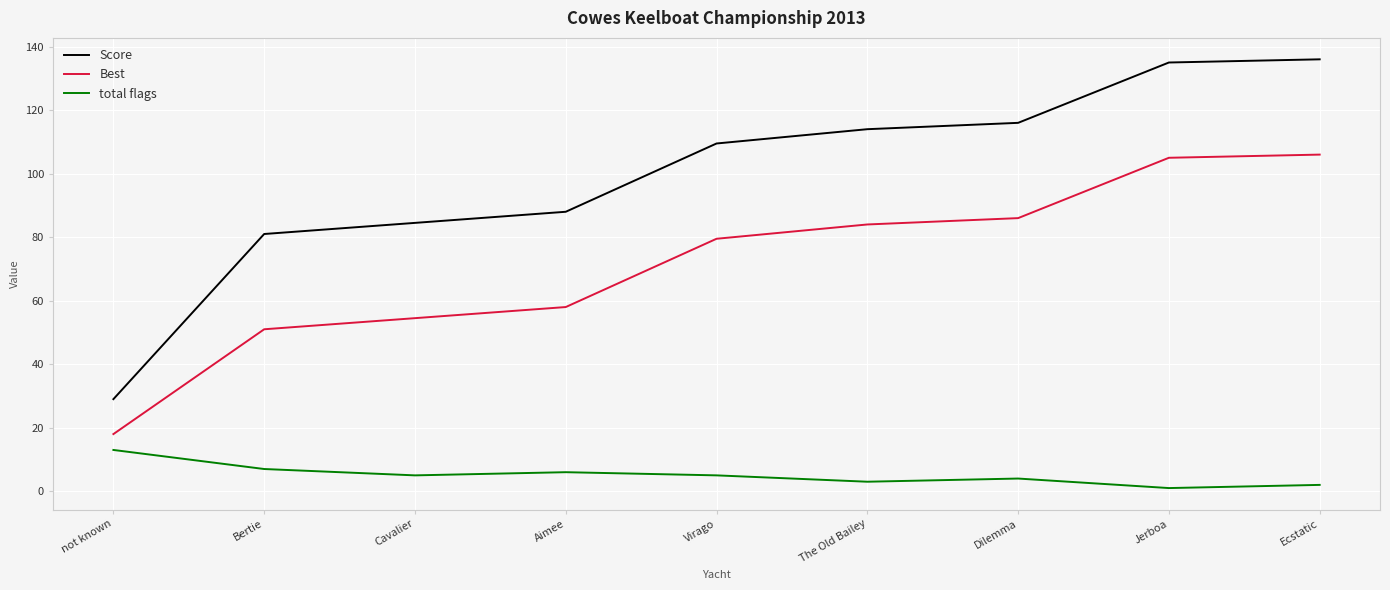

Which series changed the most between not known and Cavalier?

Score